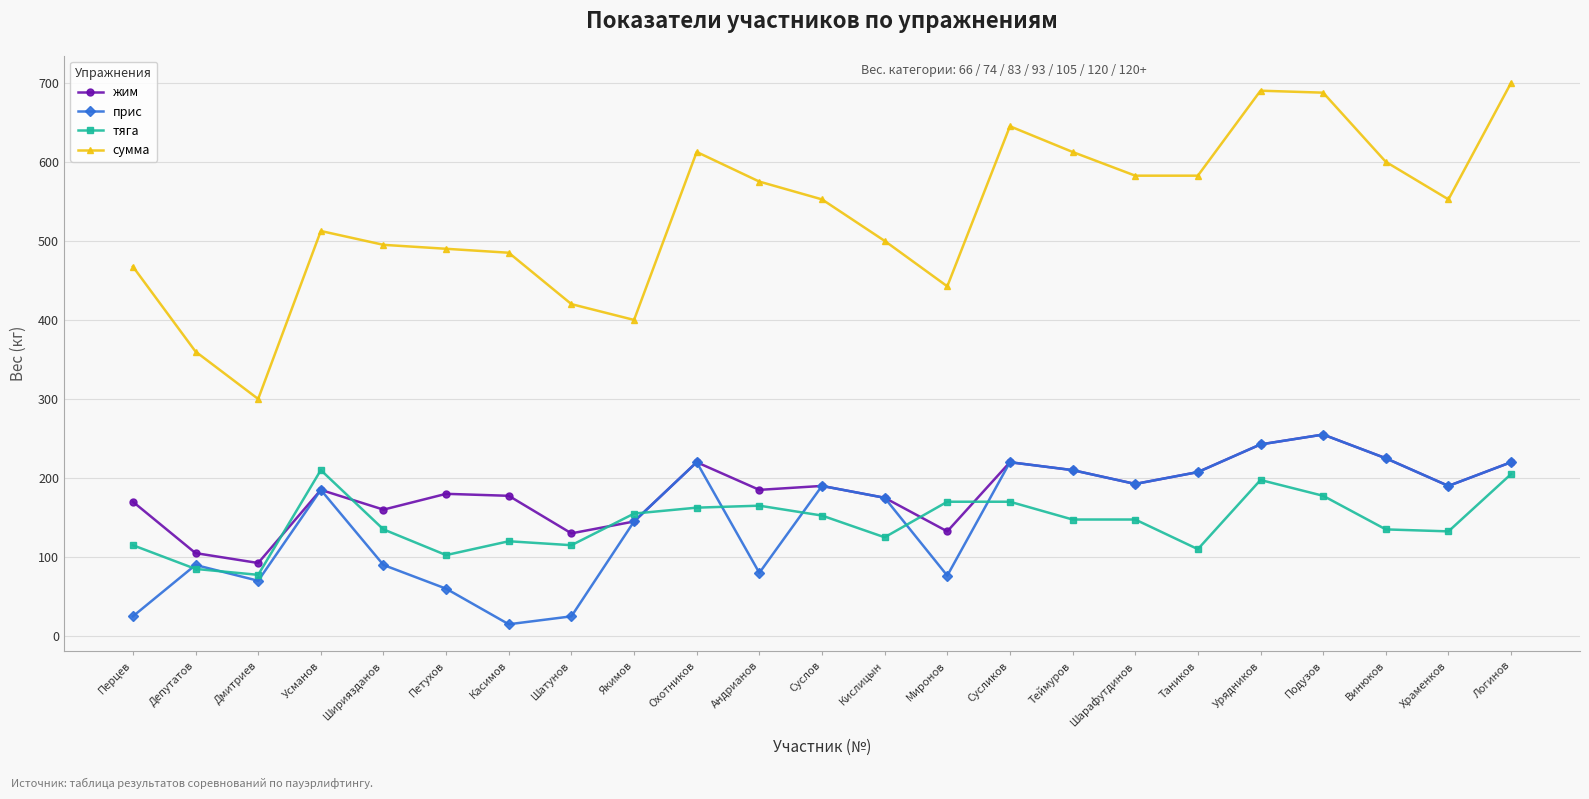

What is the difference between the highest and lowest values at Подузов?

510.0